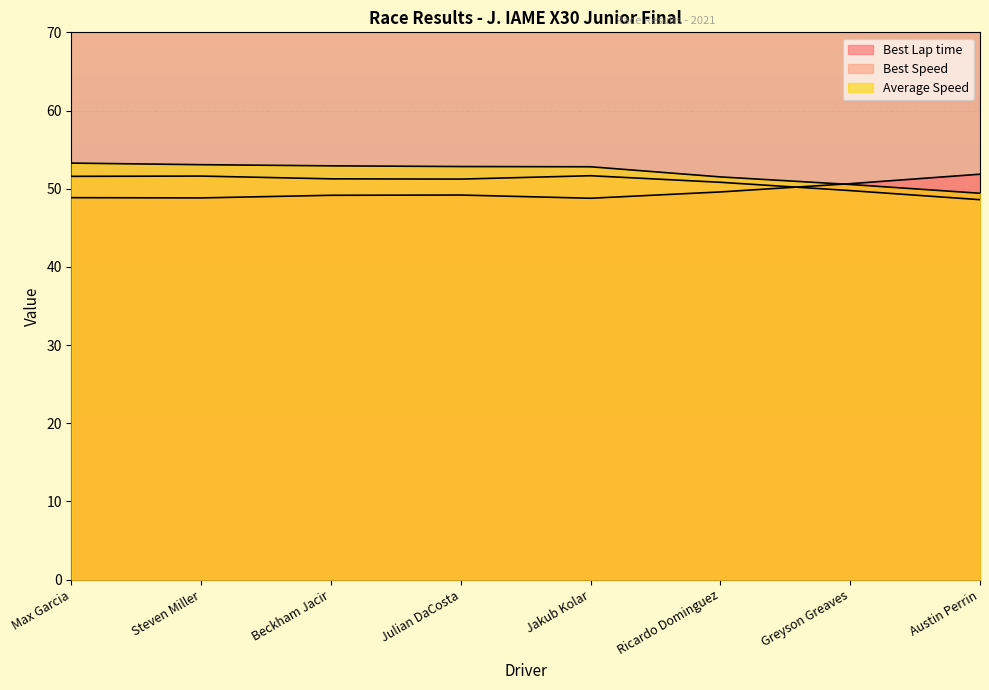

Reading left to right, list all the values displayed in this chart.

Total Time: 53.3	53.1	52.9	52.8	52.8	51.5	50.5	49.4
Best Lap time: 48.9	48.8	49.2	49.2	48.8	49.6	50.6	51.9
Best Speed: 51.6	51.6	51.3	51.2	51.7	50.8	49.8	48.6